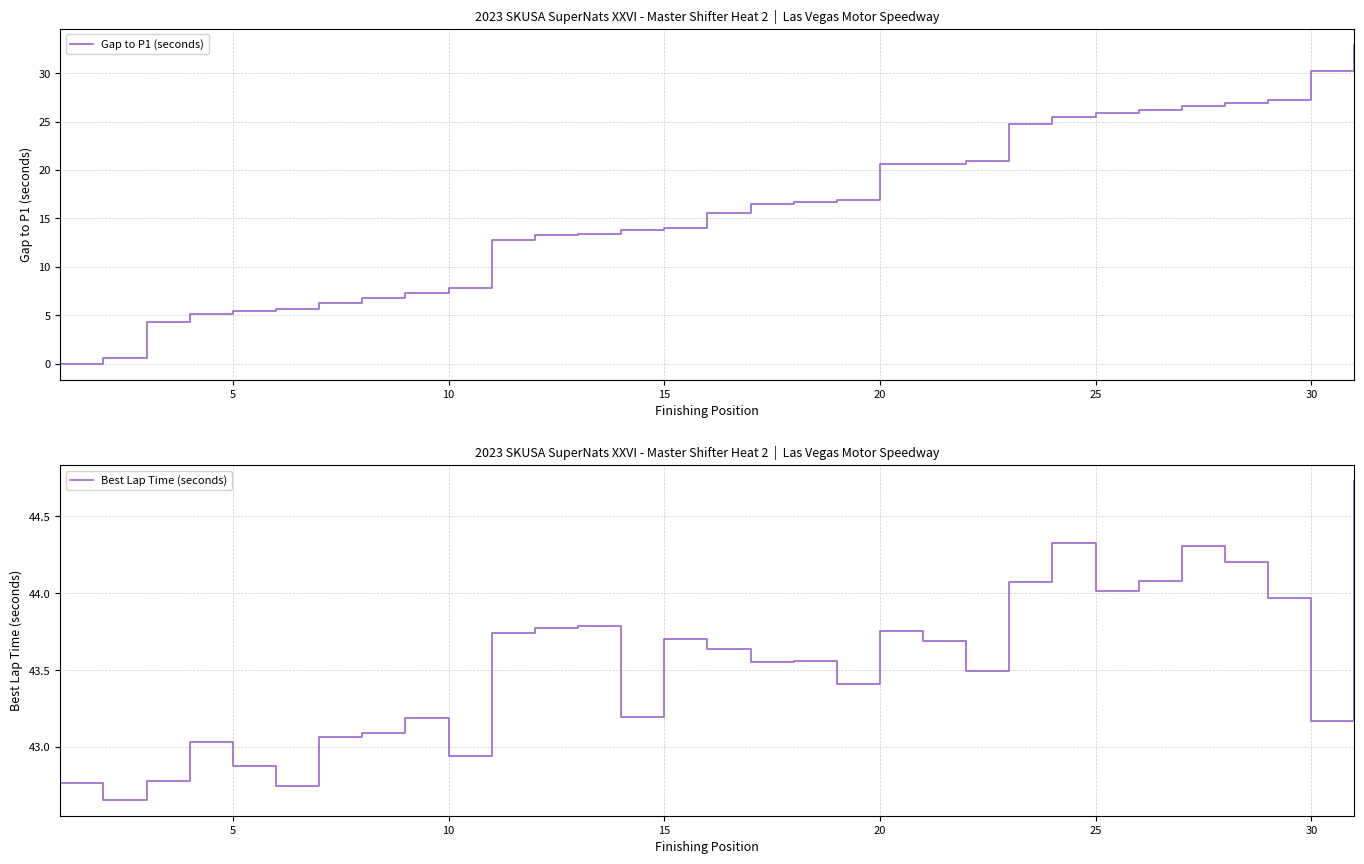

True or false: Best Lap Time (seconds) has more than 1 points higher than both neighbors.

True